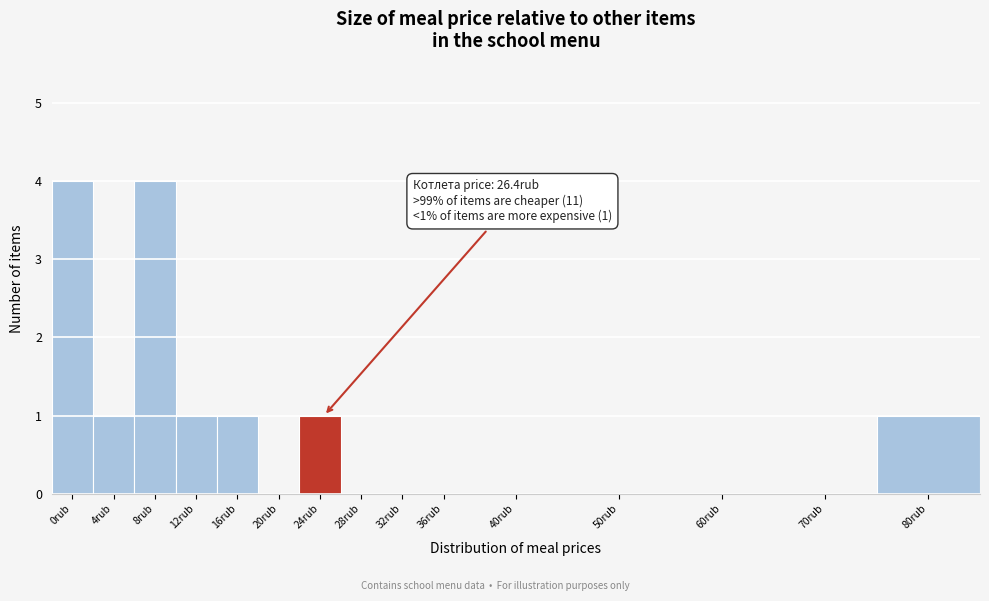

Reading right to left, list all the values displayed in this chart.

80rub=1	70rub=0	60rub=0	50rub=0	40rub=0	36rub=0	32rub=0	28rub=0	24rub=1	20rub=0	16rub=1	12rub=1	8rub=4	4rub=1	0rub=4